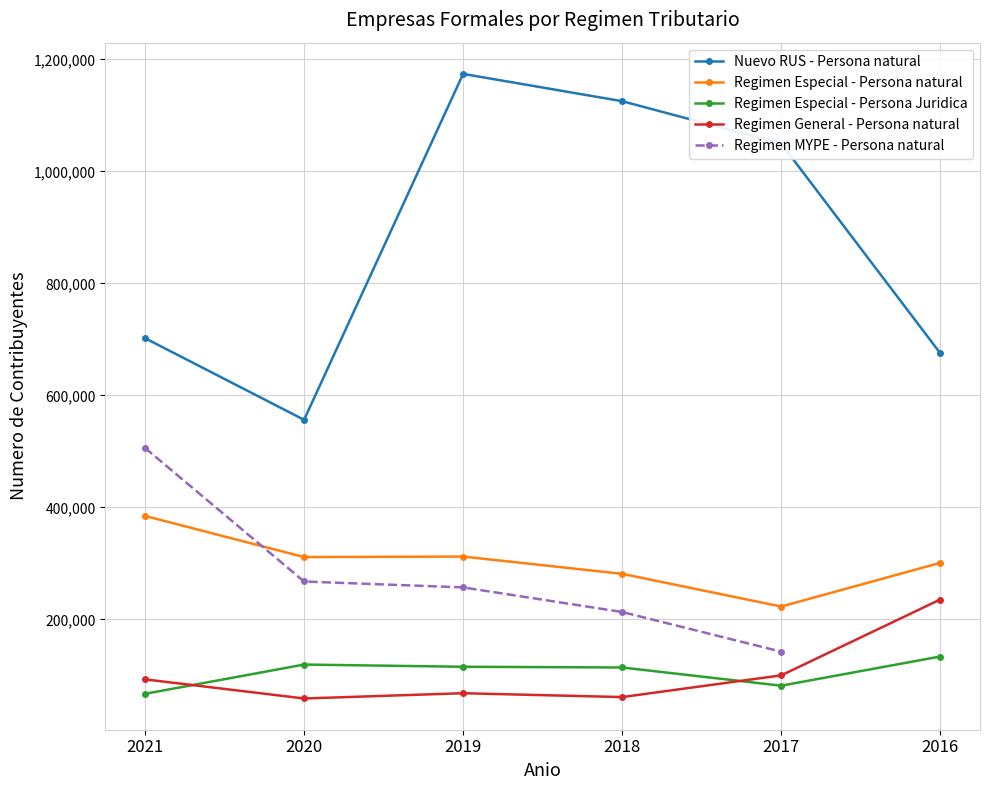

At which category is the sum across all series the highest?

2019